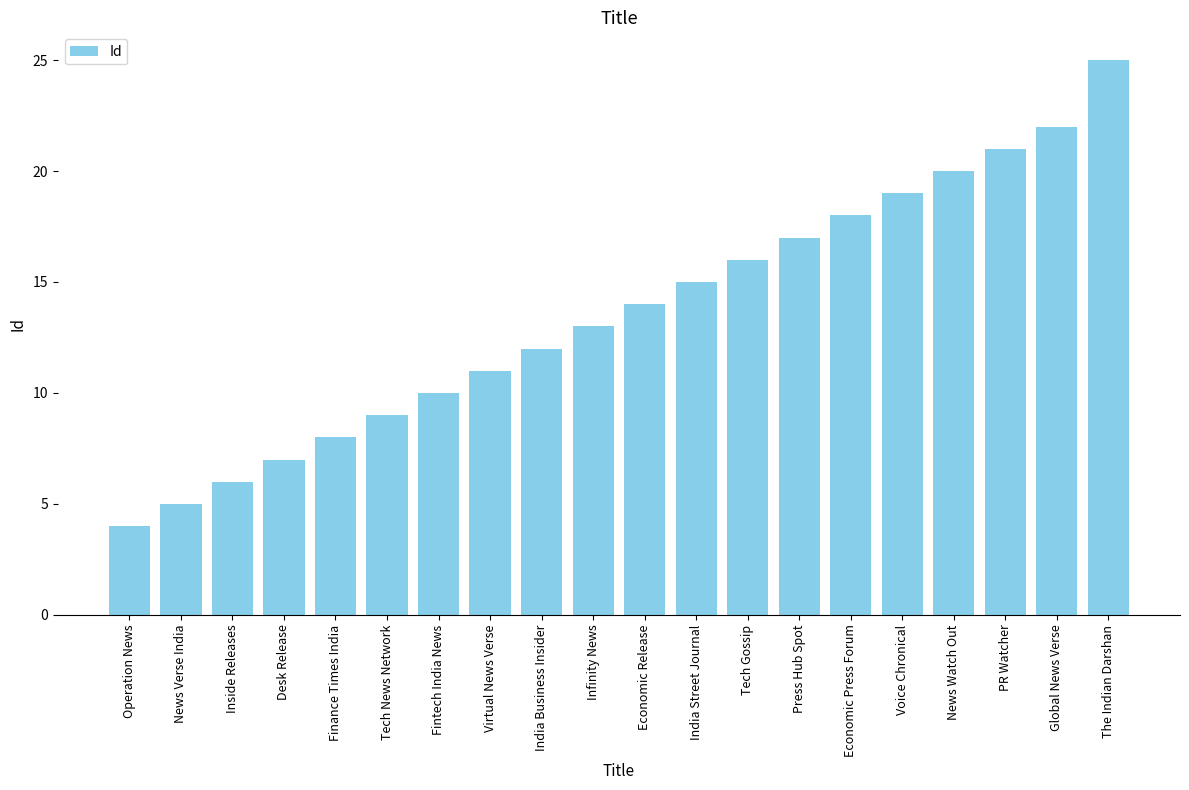

What is the label of the 11th bar from the left?

Economic Release